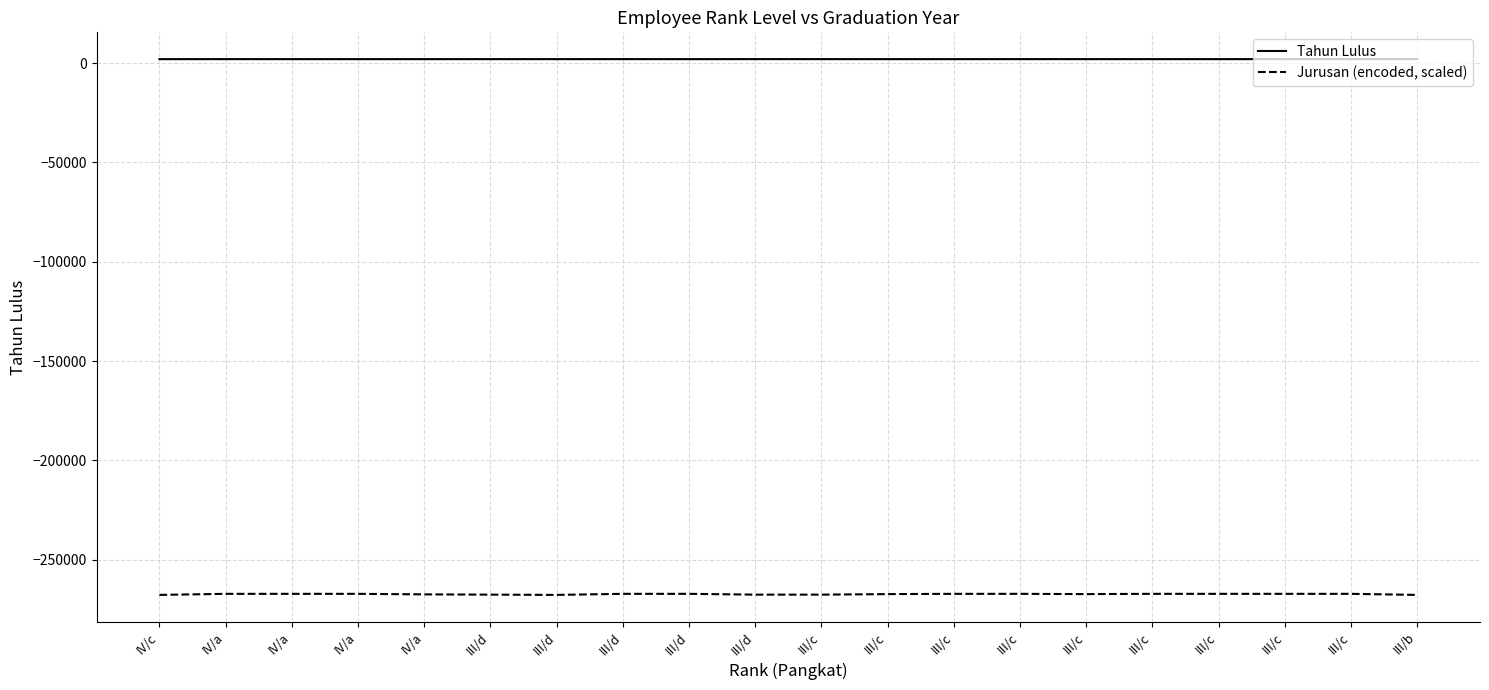

At which category does Jurusan (encoded, scaled) reach its first local valley?

III/d